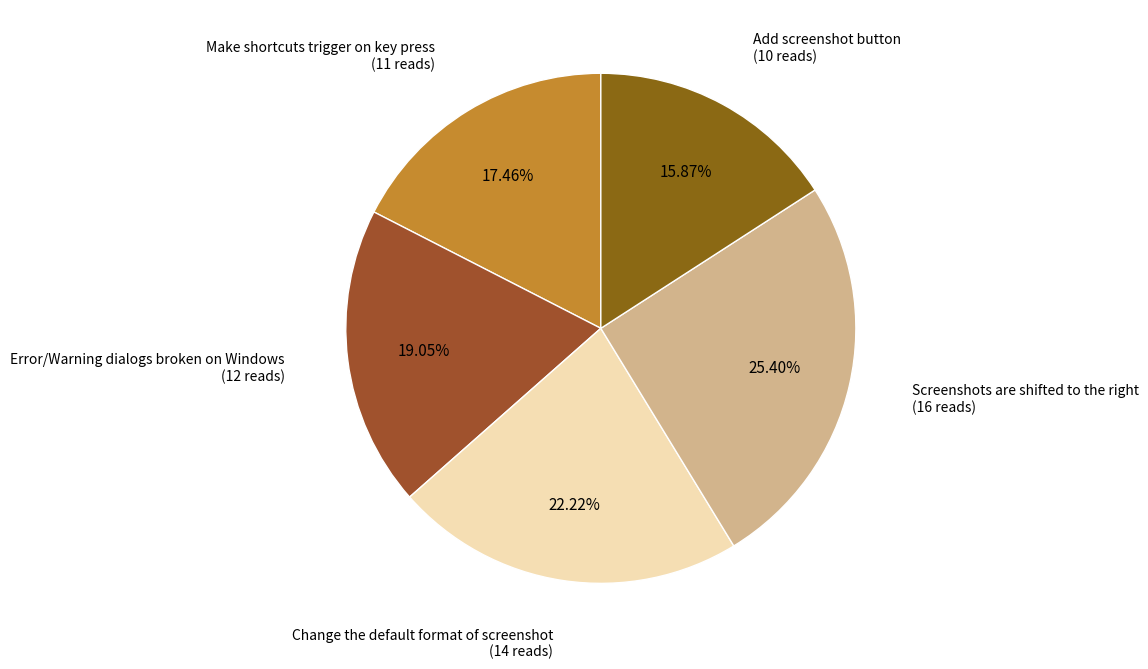

What is the largest slice in the pie chart?

Screenshots are shifted to the right